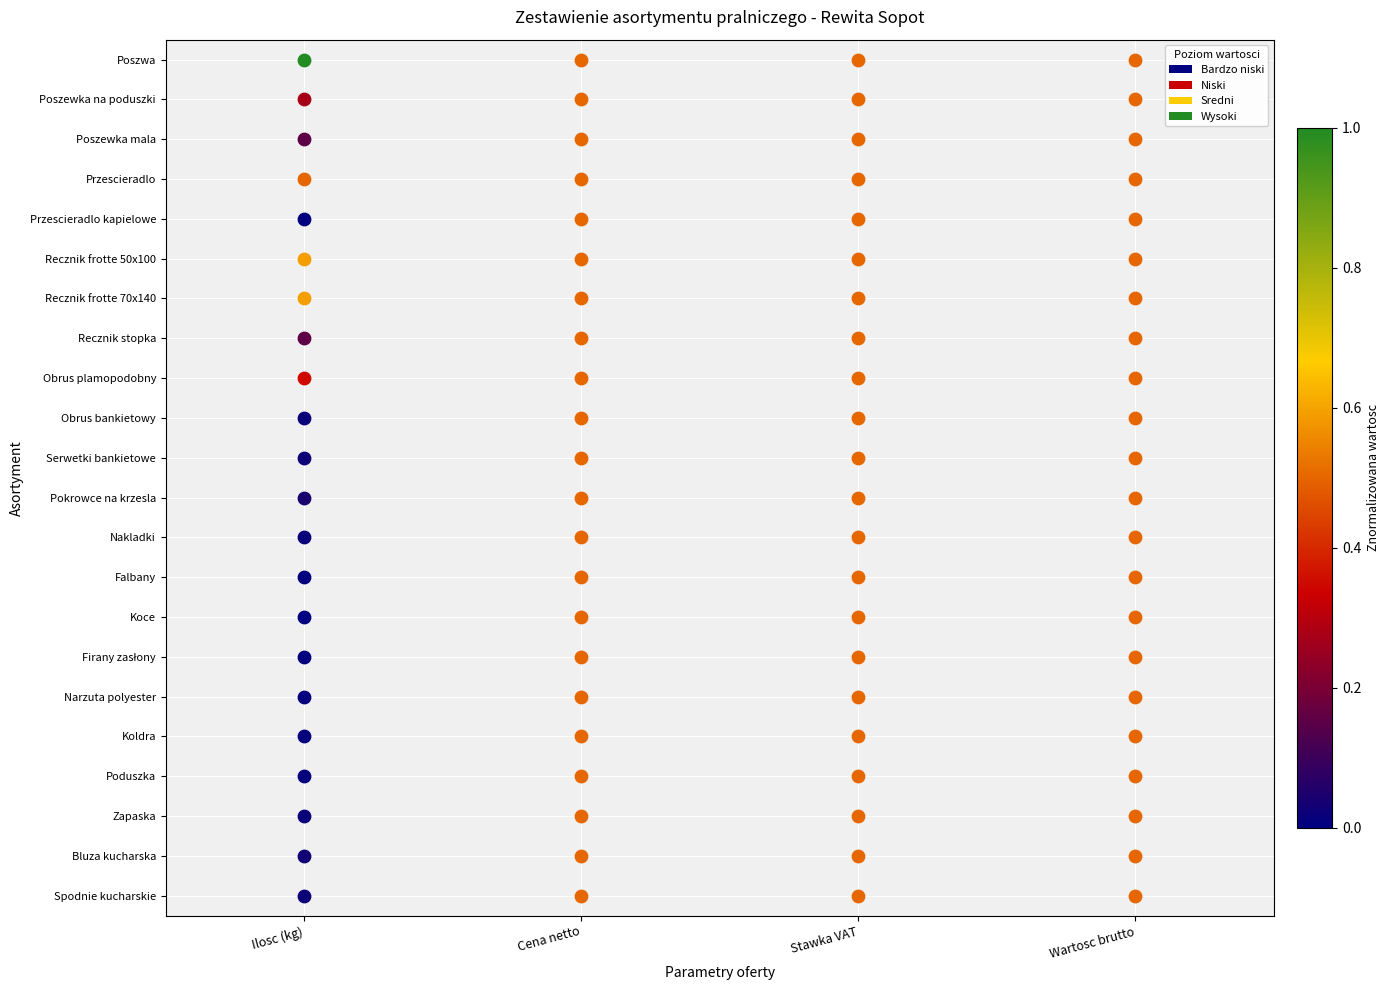

Is it true that Koldra equals 0.0 at Ilosc (kg)?

False